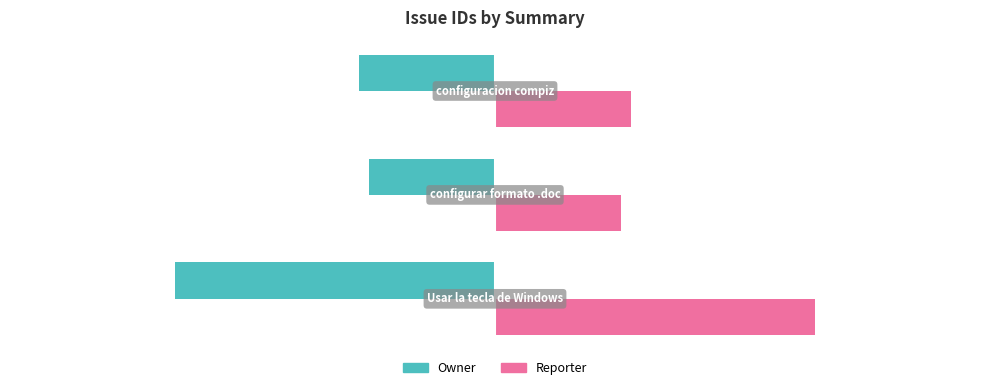

What is the difference between the maximum and minimum values in the Reporter series?

20